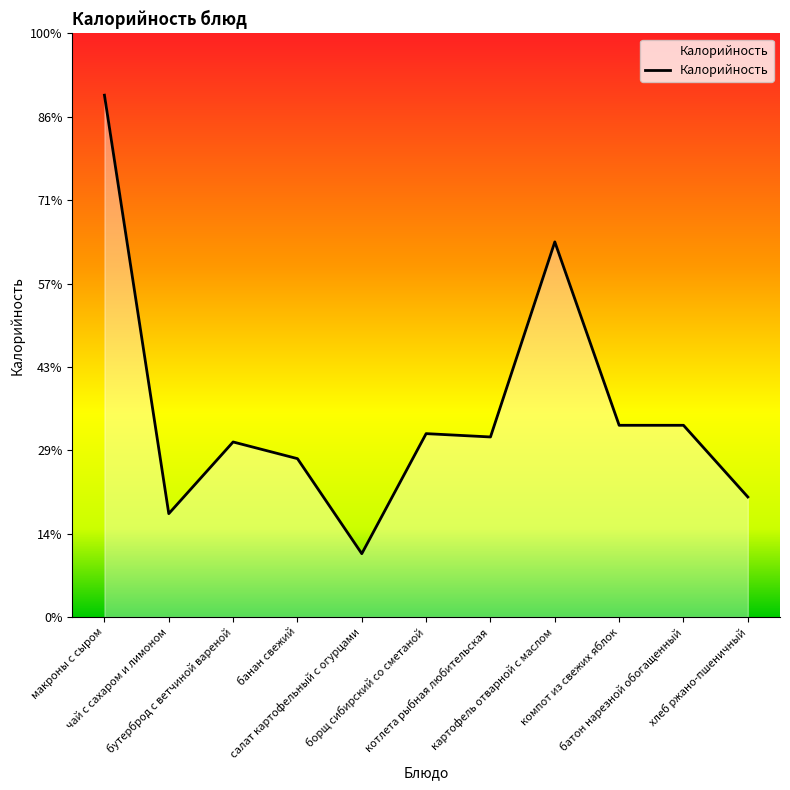

At which category does the chart reach its peak across all series?

макроны с сыром